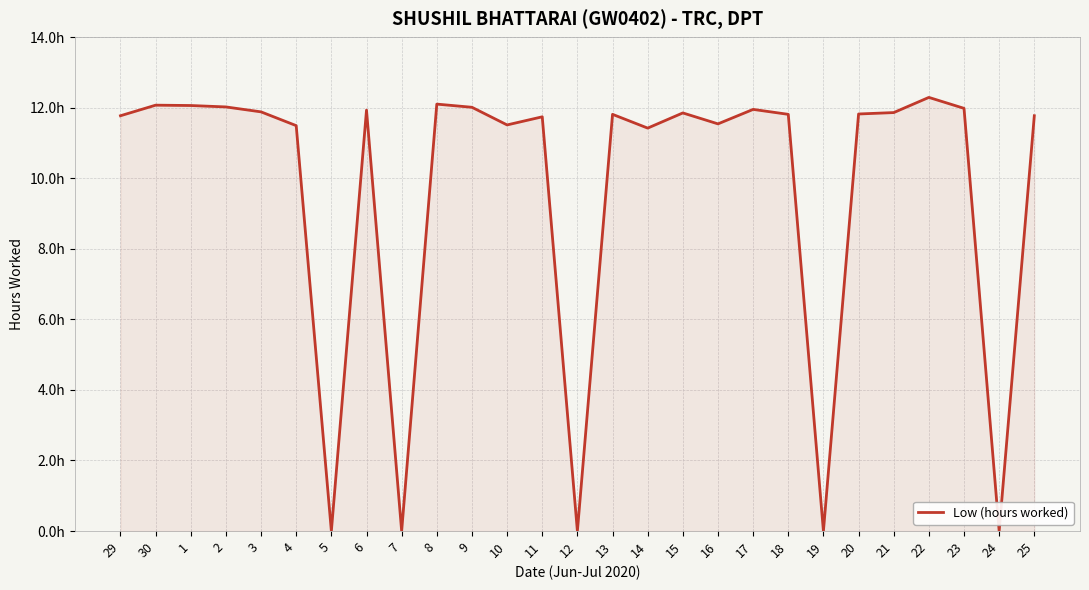

At which label does the data first exceed 11?

29